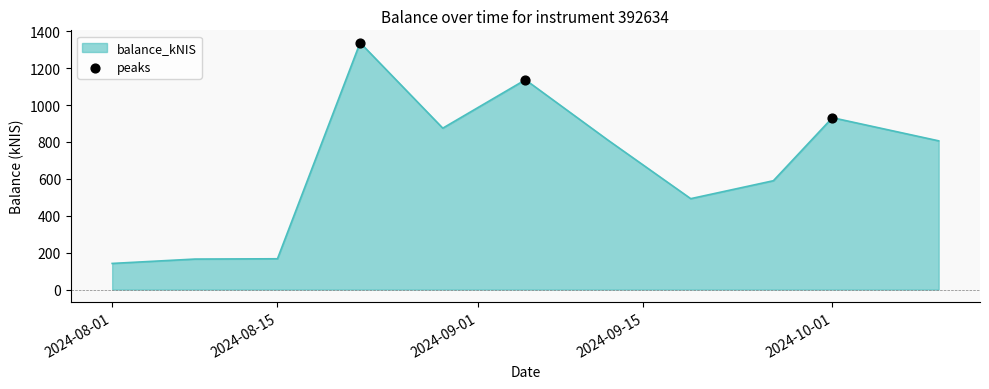

What is the minimum value shown in the chart?

141.6